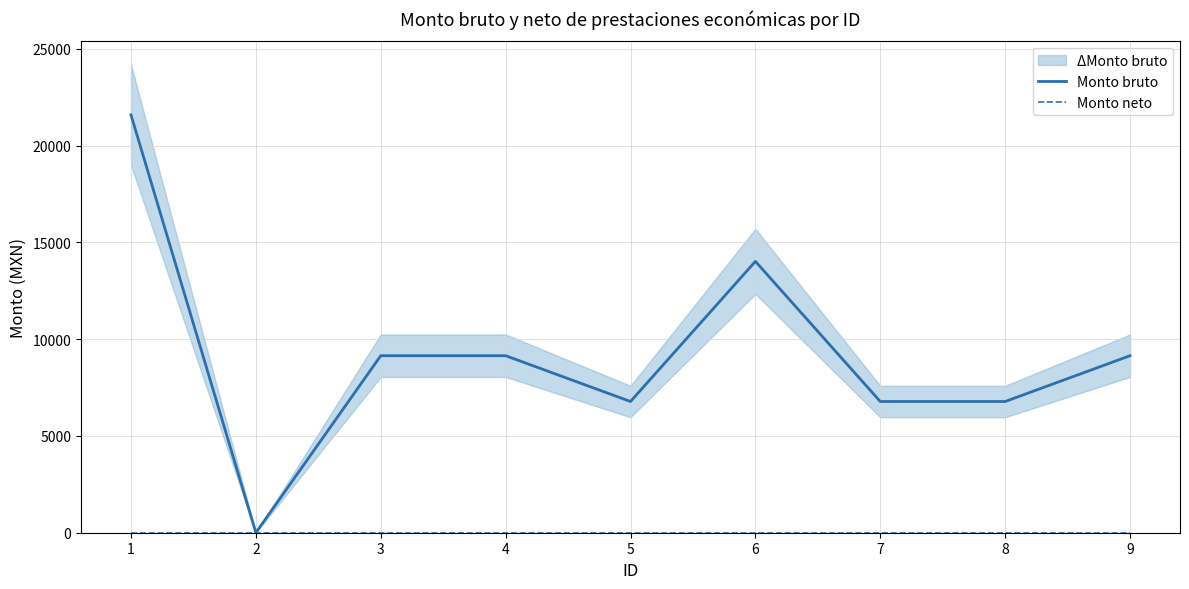

Where is the first local maximum for Monto bruto?

6